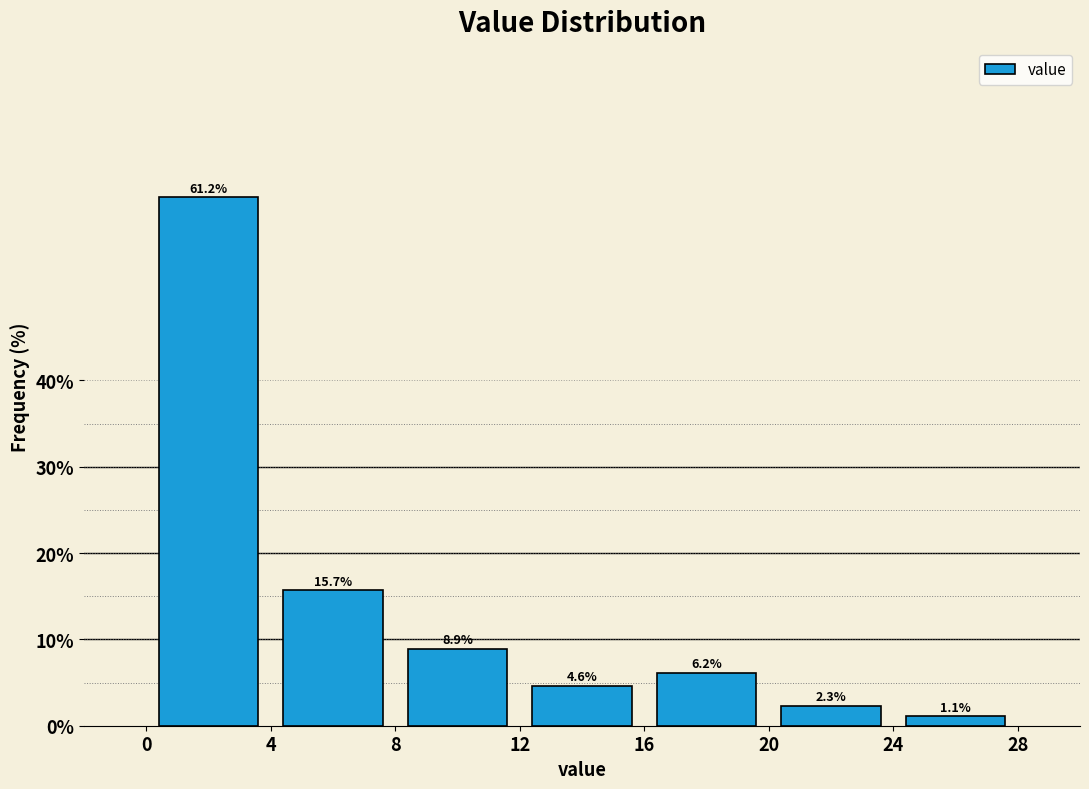

Reading left to right, transcribe this chart: for each bar, give the range it covers on the x-axis and its height.

0 to 4: 61.2
4 to 8: 15.7
8 to 12: 8.9
12 to 16: 4.6
16 to 20: 6.2
20 to 24: 2.3
24 to 28: 1.1